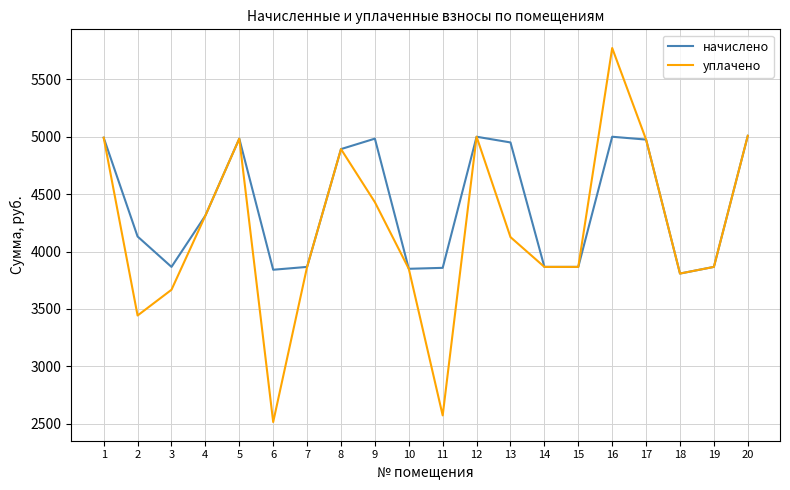

What is the approximate value of начислено at 19?

3866.8